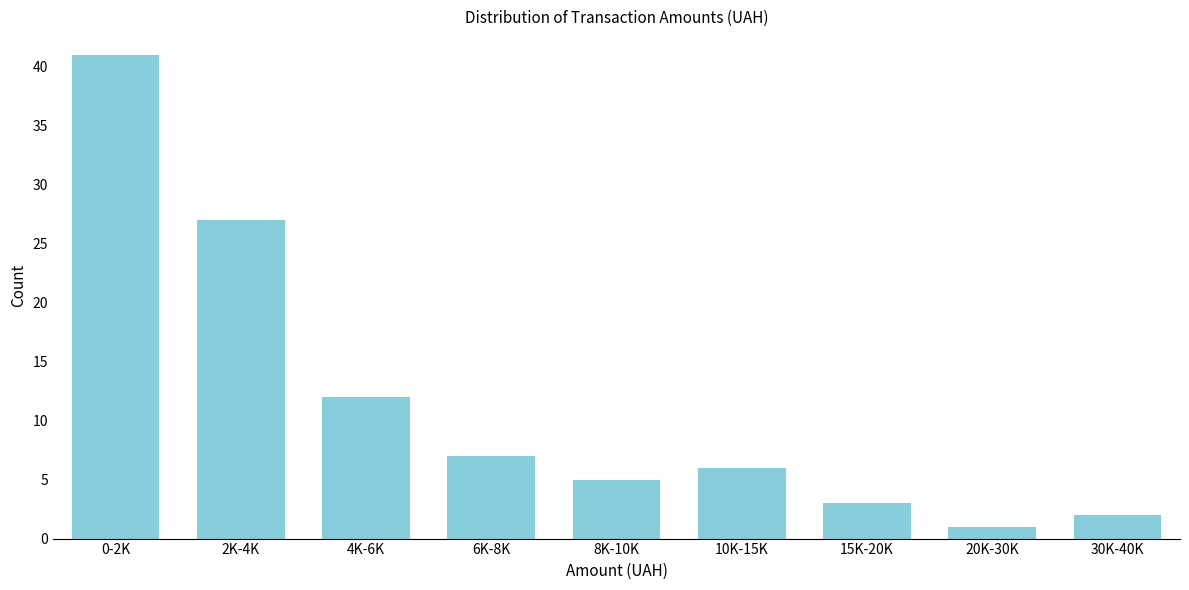

Reading right to left, transcribe all the data shown in this chart.

2	1	3	6	5	7	12	27	41